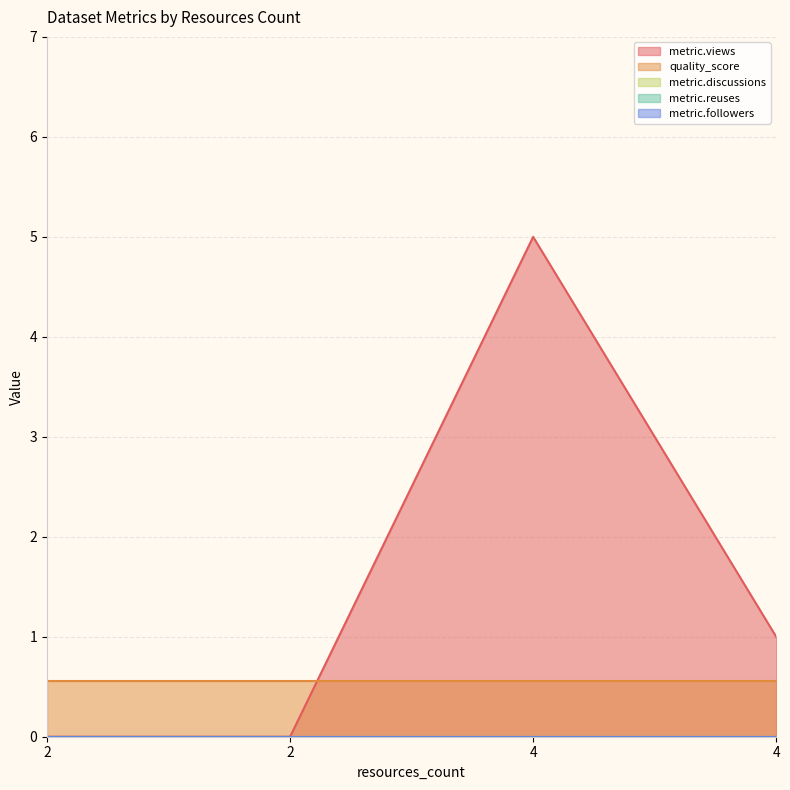

What is the value of the metric.views point at the 3rd from the left?

5.0